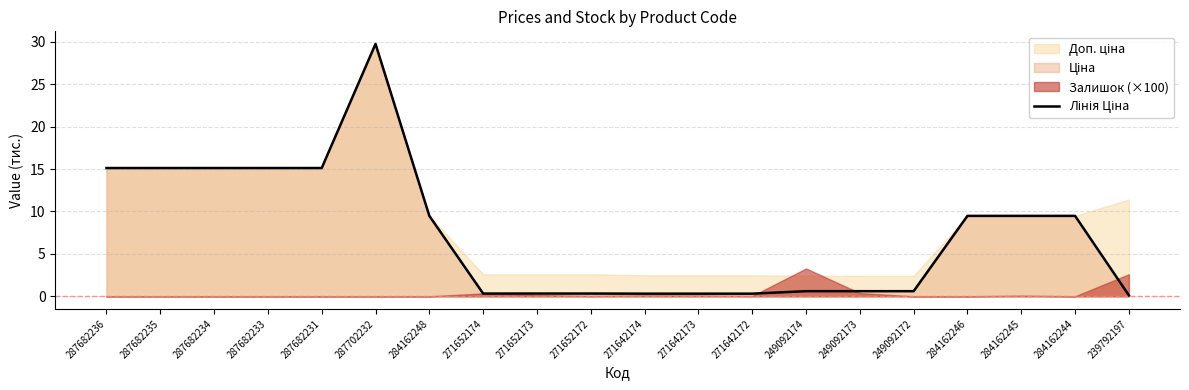

True or false: the data has more than 2 interior local peaks.

False